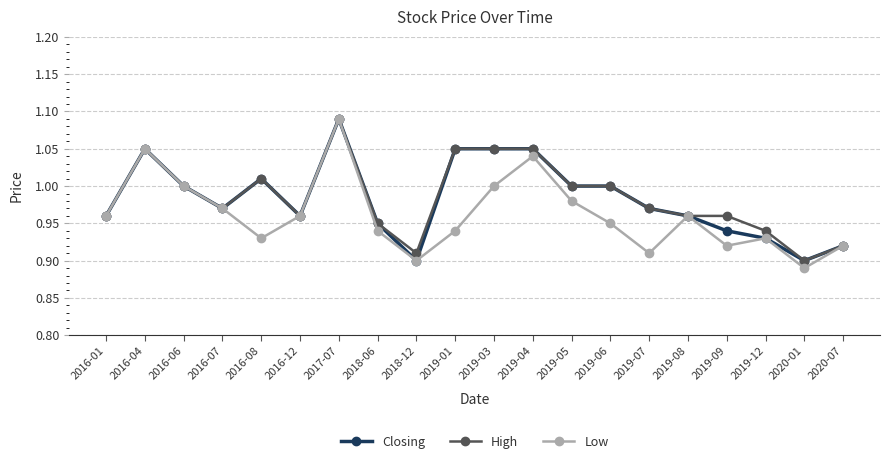

At which category does the chart reach its peak across all series?

2017-07